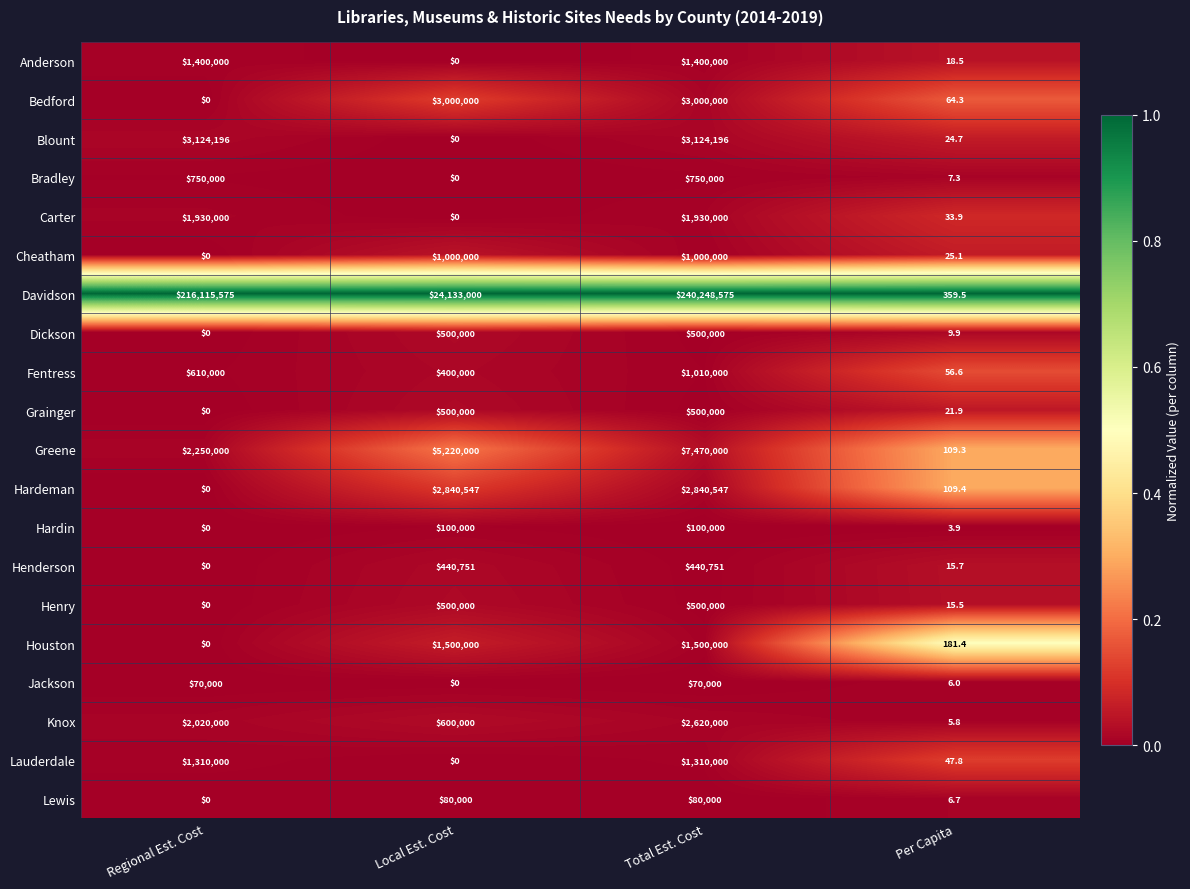

List the labels in order of Davidson value, largest first.

Total Est. Cost, Regional Est. Cost, Local Est. Cost, Per Capita